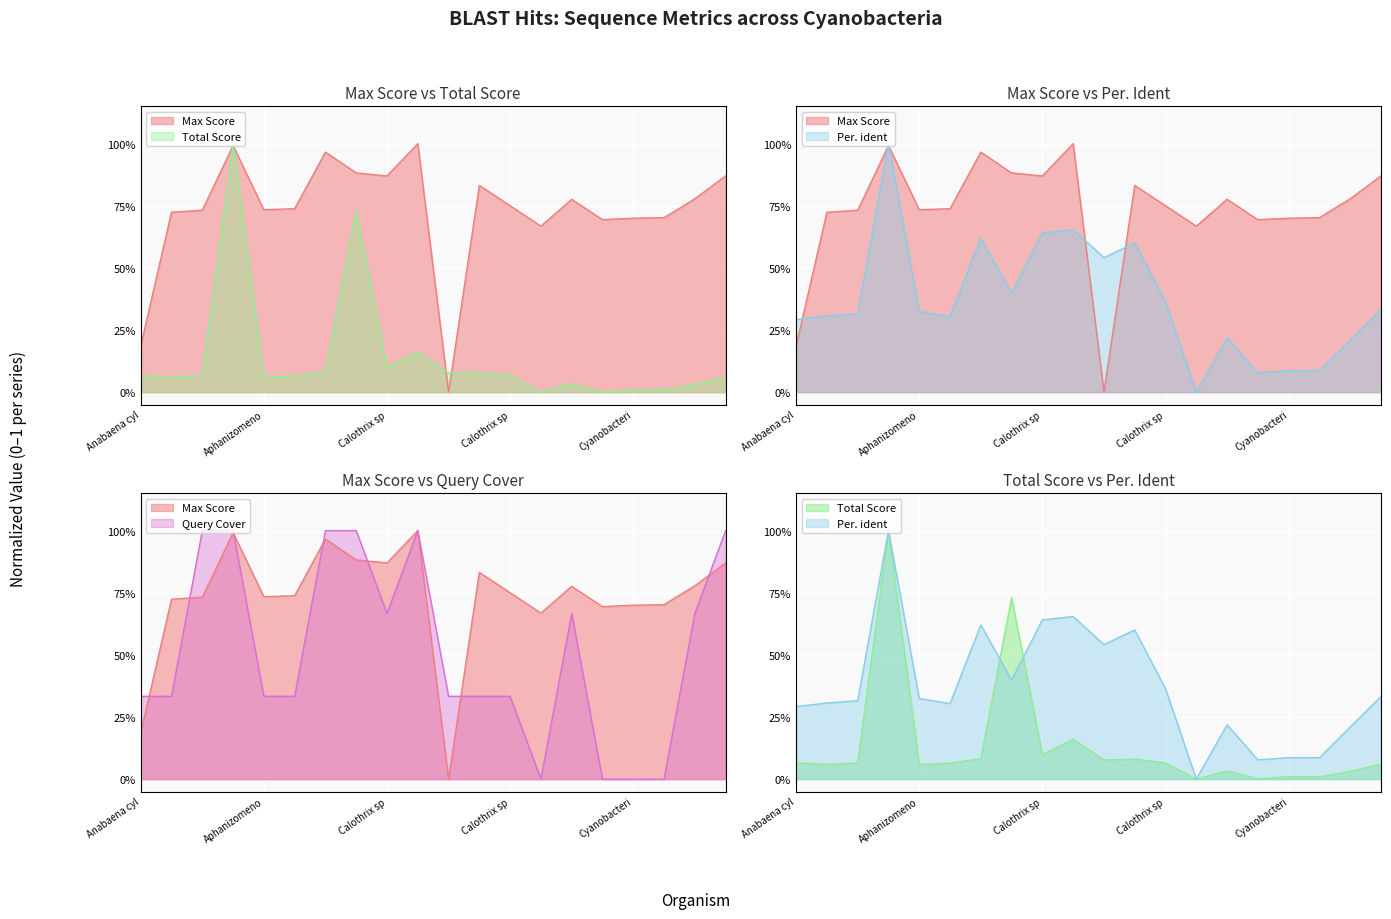

What is the difference between the maximum and minimum values in the Max Score series?

1.0